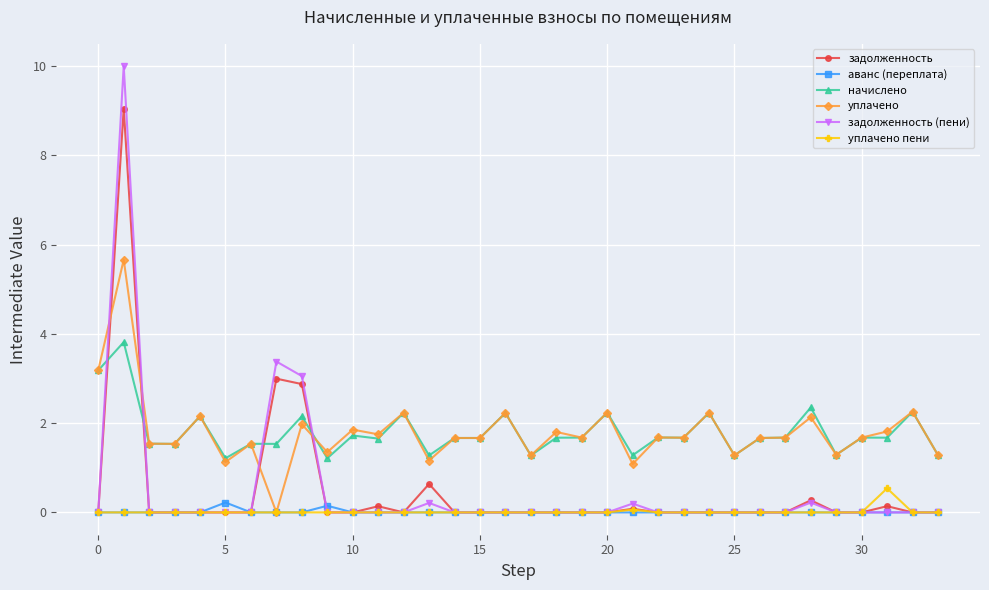

What is the maximum value shown in the chart?

10.0